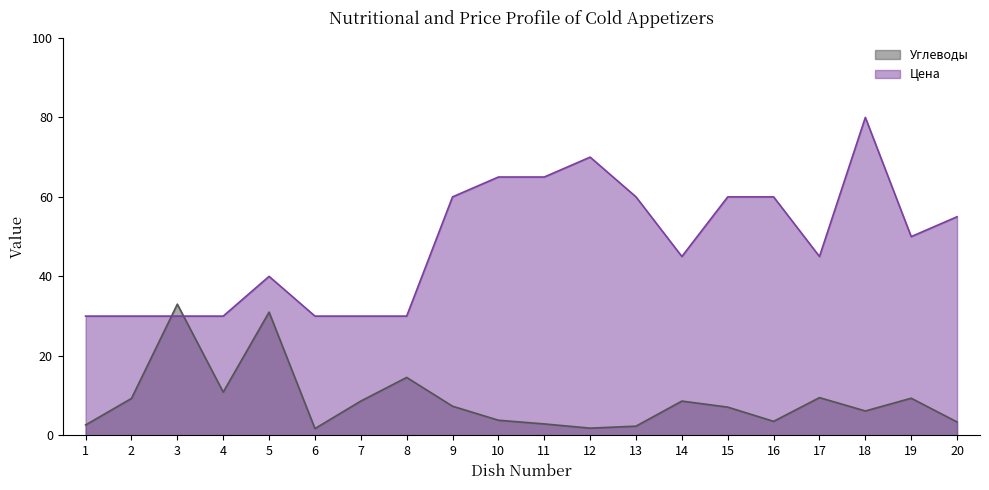

Between 6 and 8, which series saw the biggest shift?

Углеводы